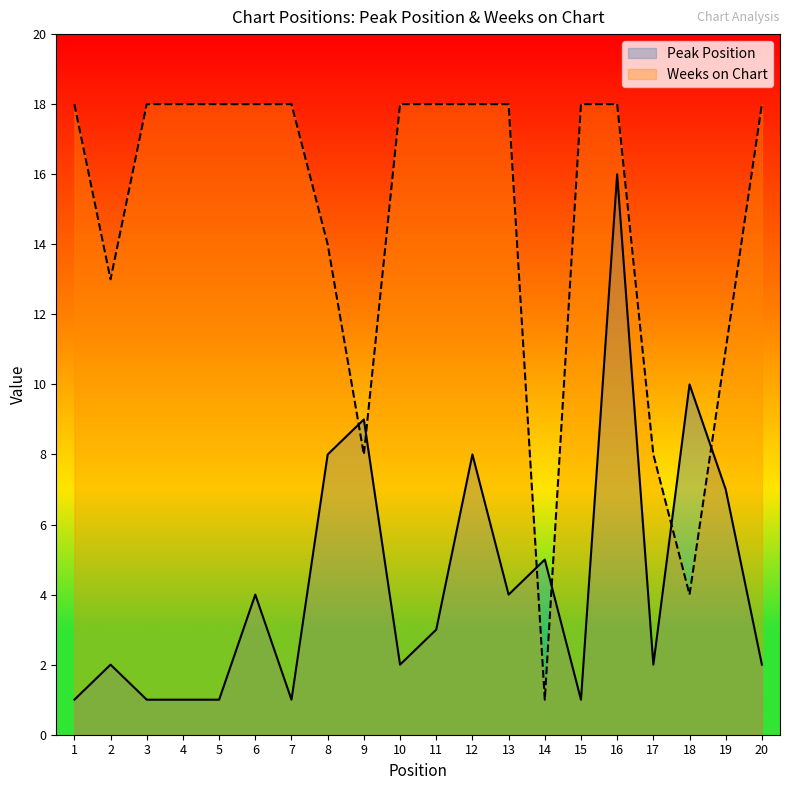

Where does the Peak Position series first go above 3?

6